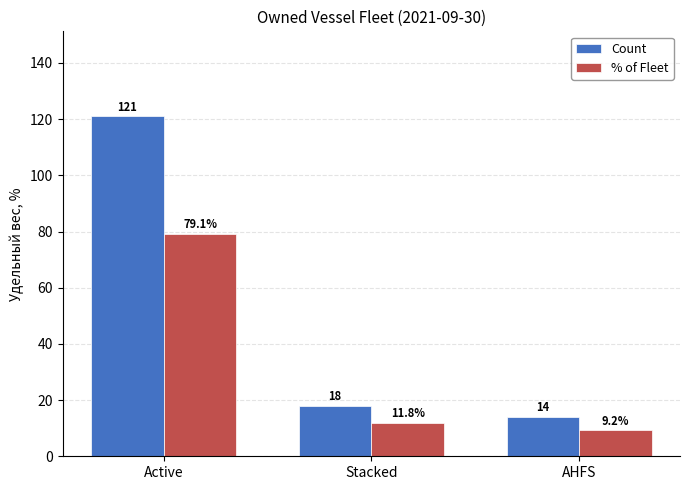

How many groups of bars are there?

3